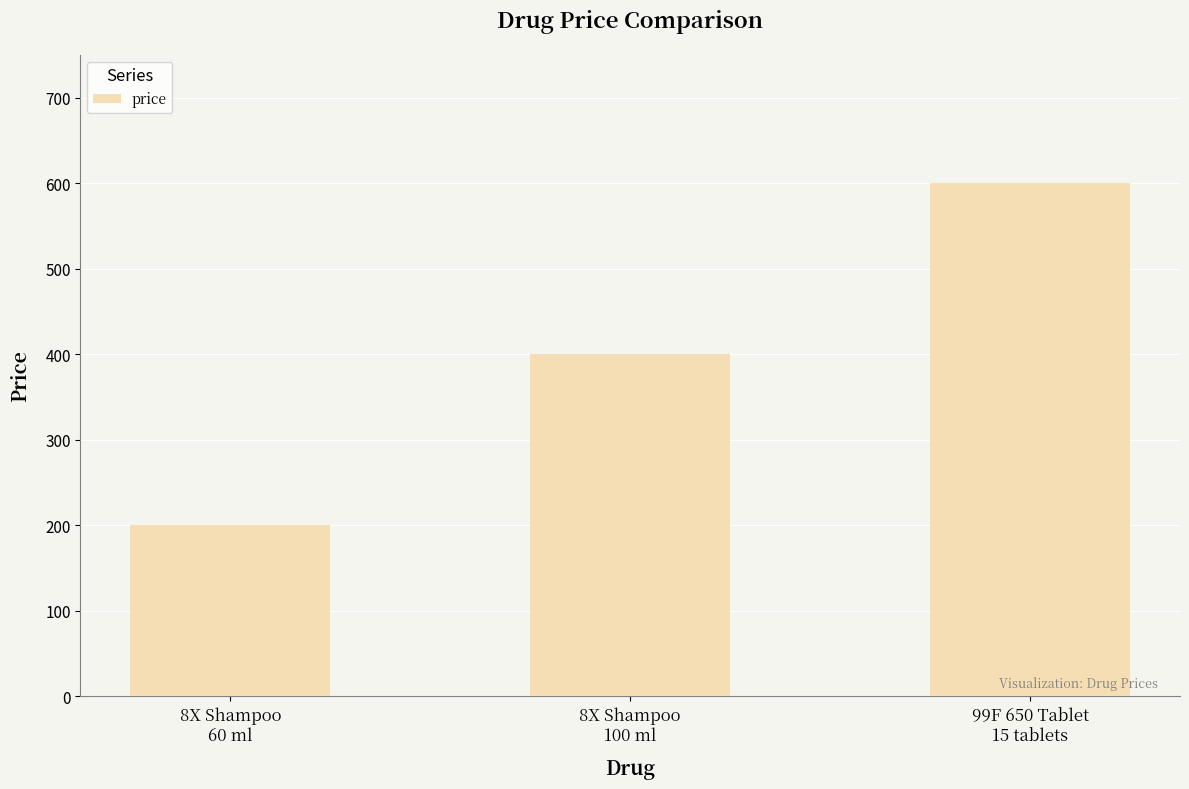

What is the label of the 2nd bar from the left?

8X Shampoo
100 ml